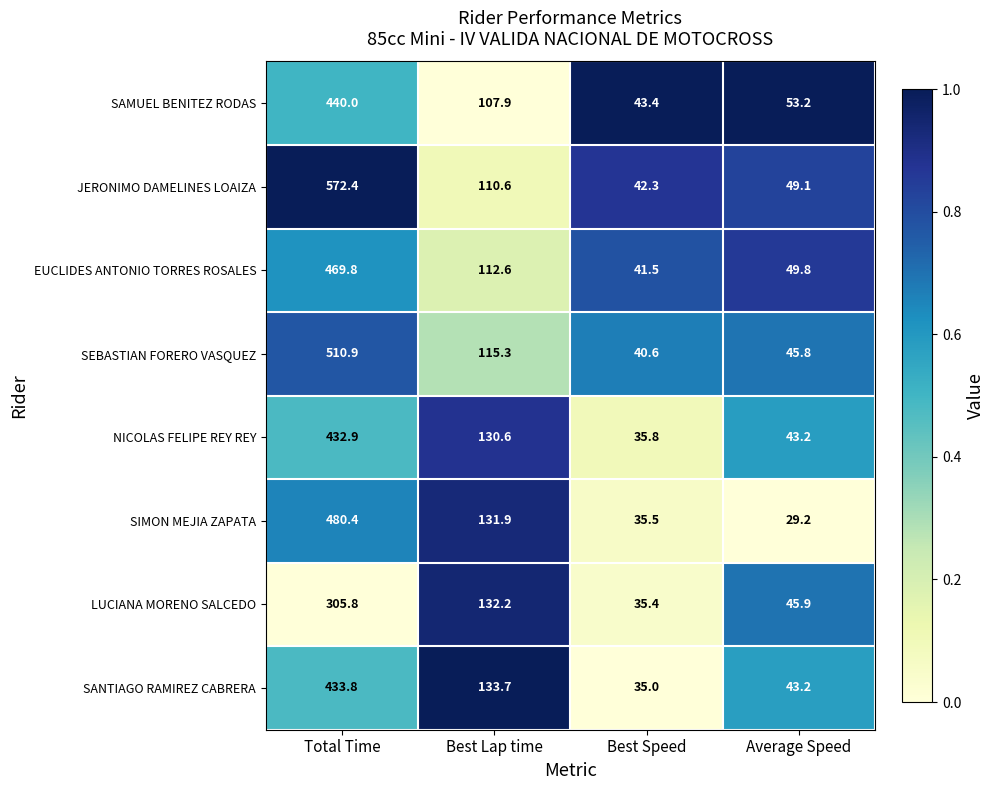

The value of SAMUEL BENITEZ RODAS at Best Speed is 43.4. True or false?

True